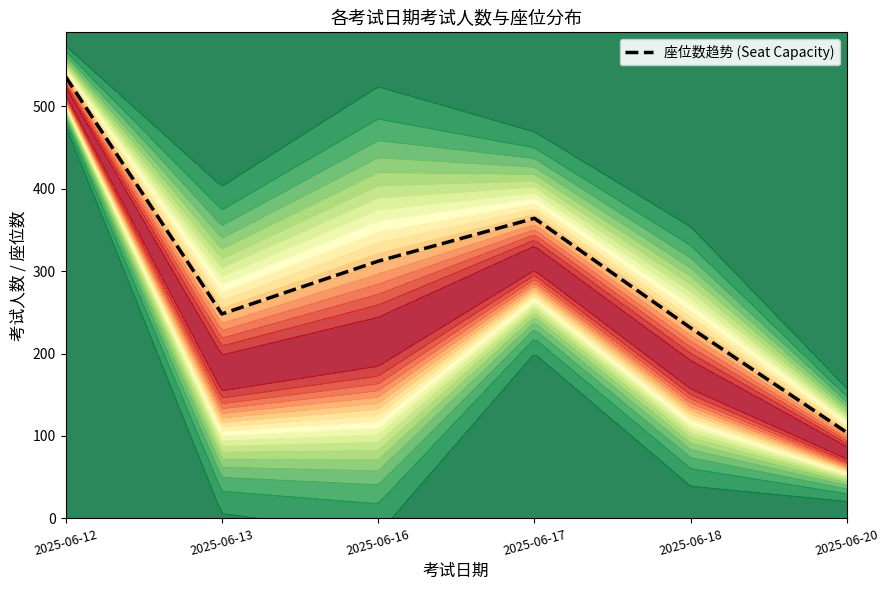

What is the value of the 2nd point from the left?

248